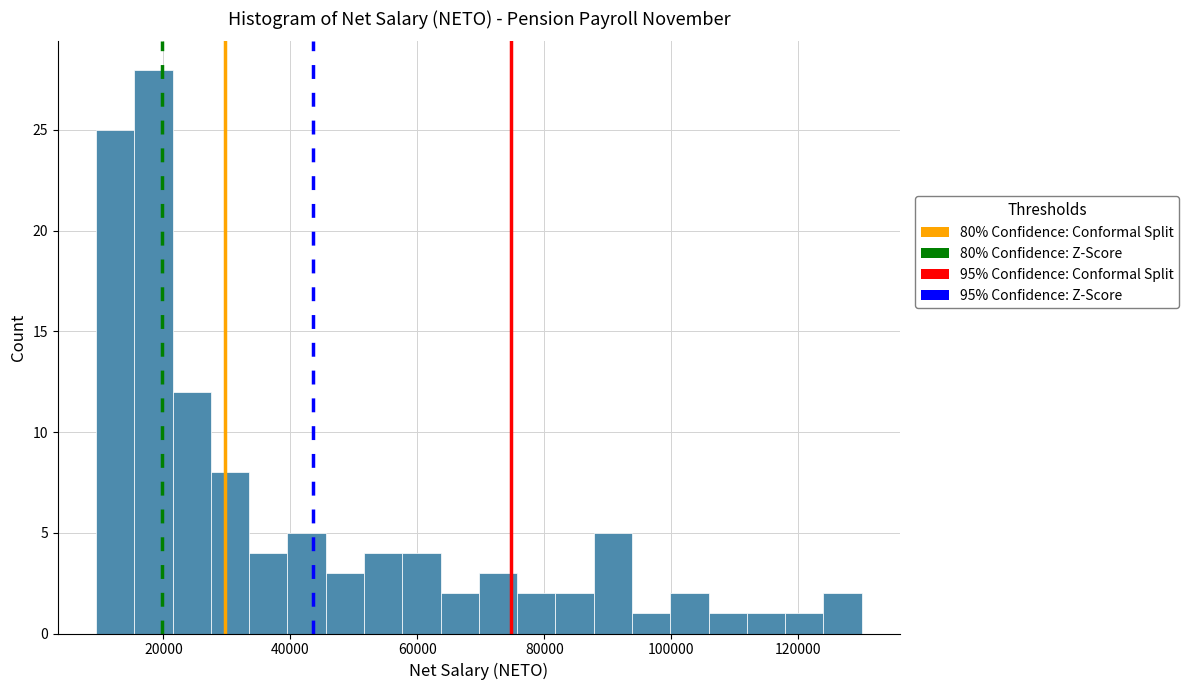

Around what value on the x-axis is the tallest bar? Give the approximate position of its centre, as read against the axis.

18000